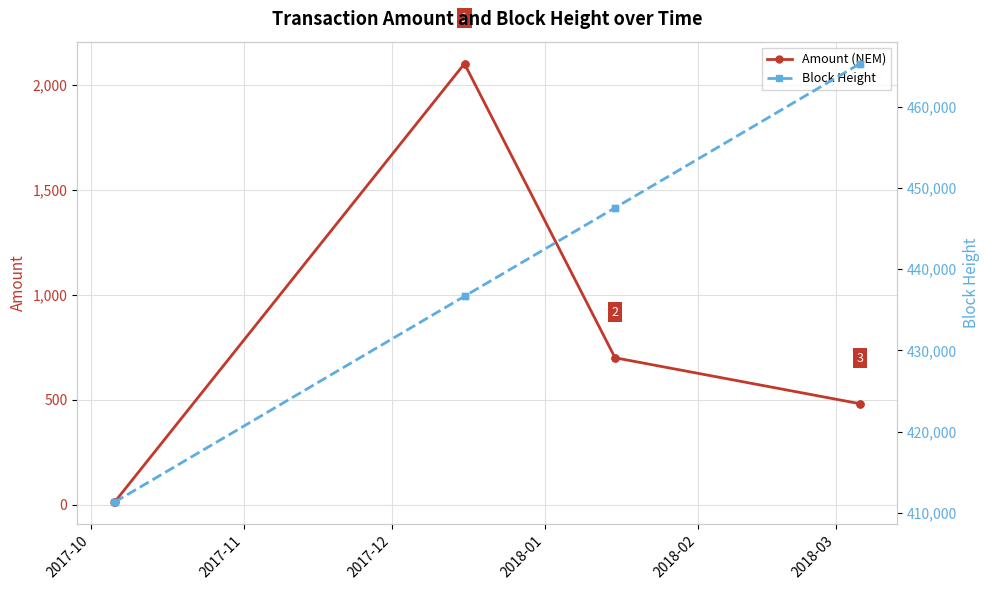

What is the difference between the highest and lowest values at 2018-02?

446873